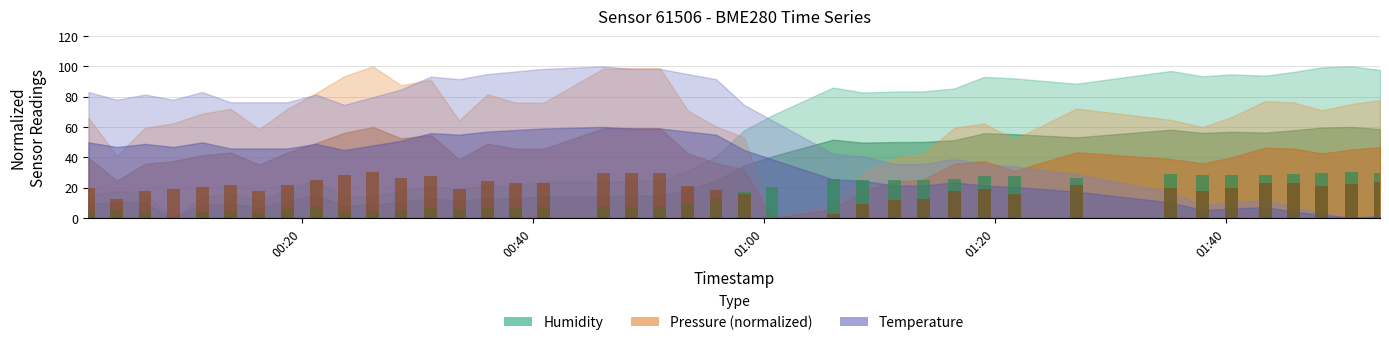

How many data points in pressure bars are above 21?

20